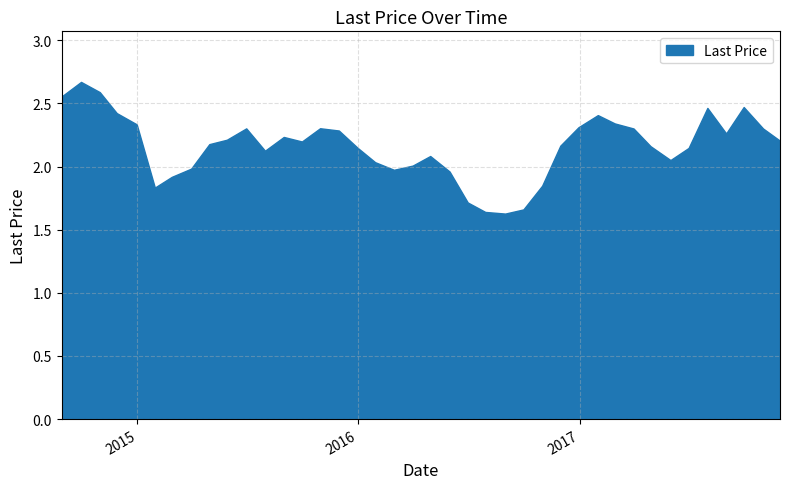

What is the greatest value displayed?

2.7